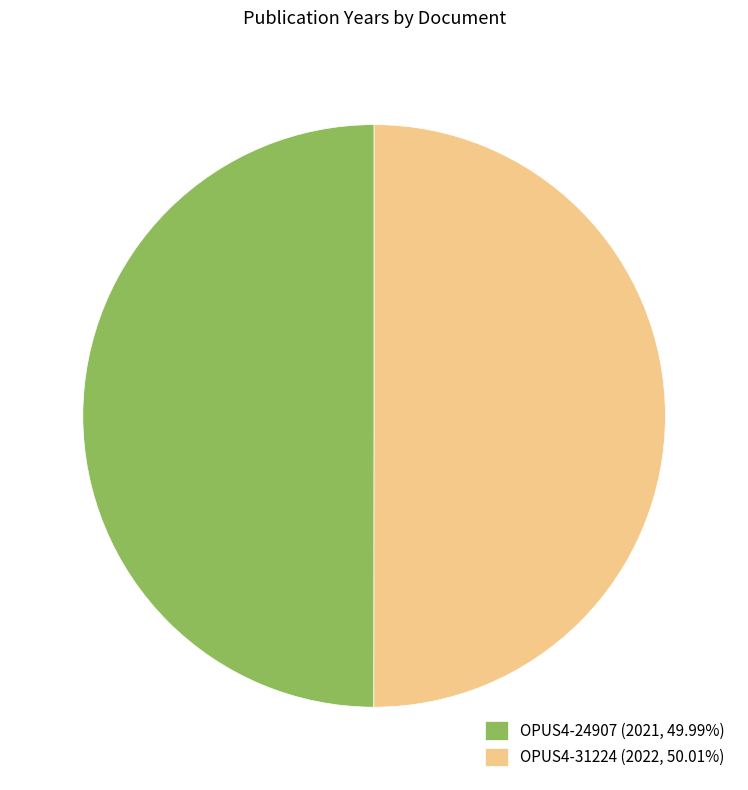

Is it true that OPUS4-24907 is 50% of the pie?

True